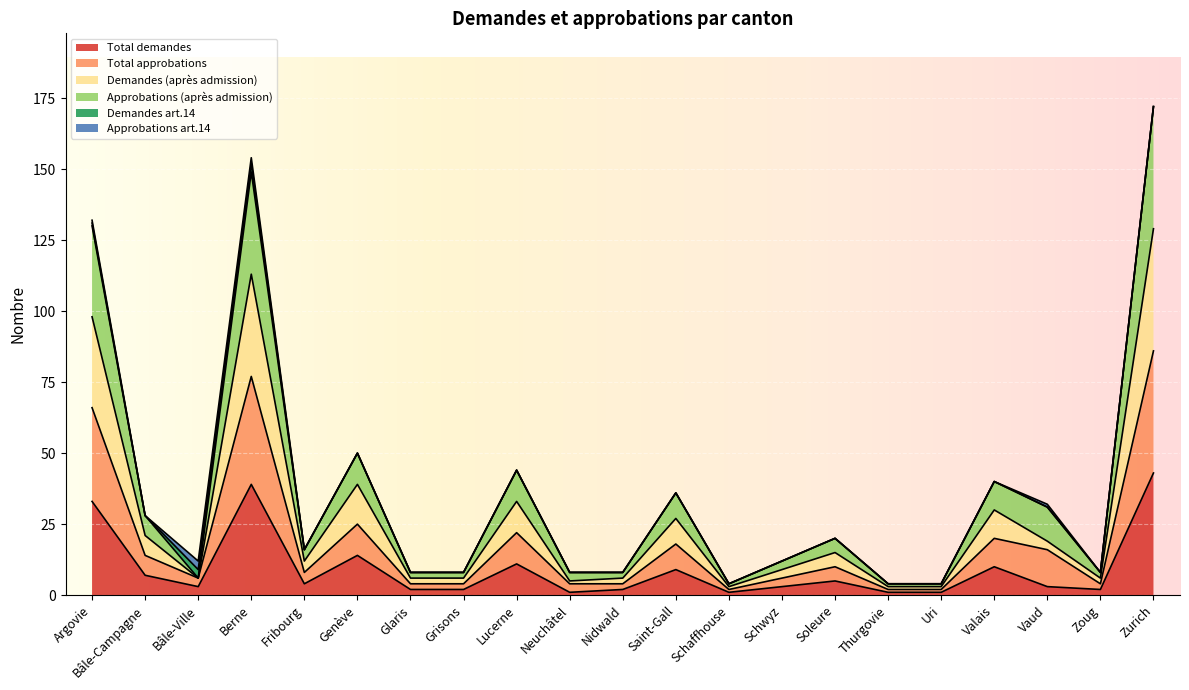

What is the label of the 13th point from the right?

Lucerne